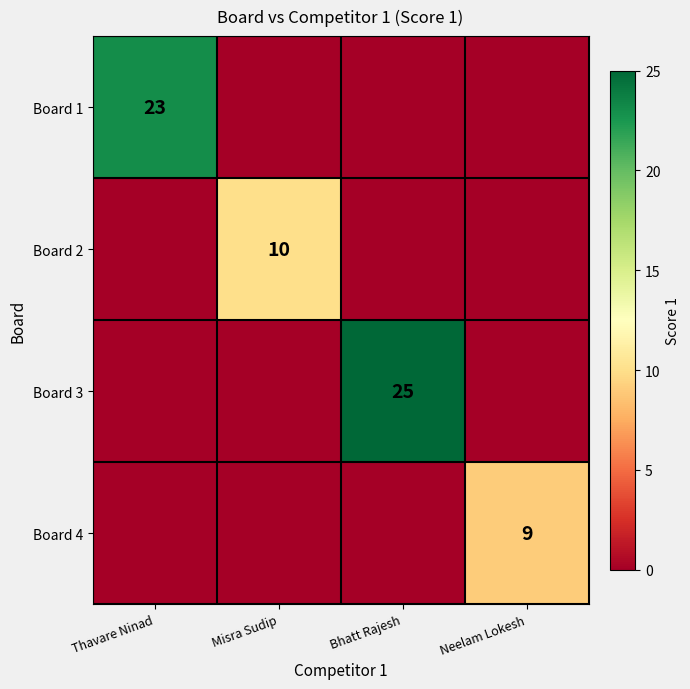

True or false: Board 2 has a value of 10 at Misra Sudip.

True